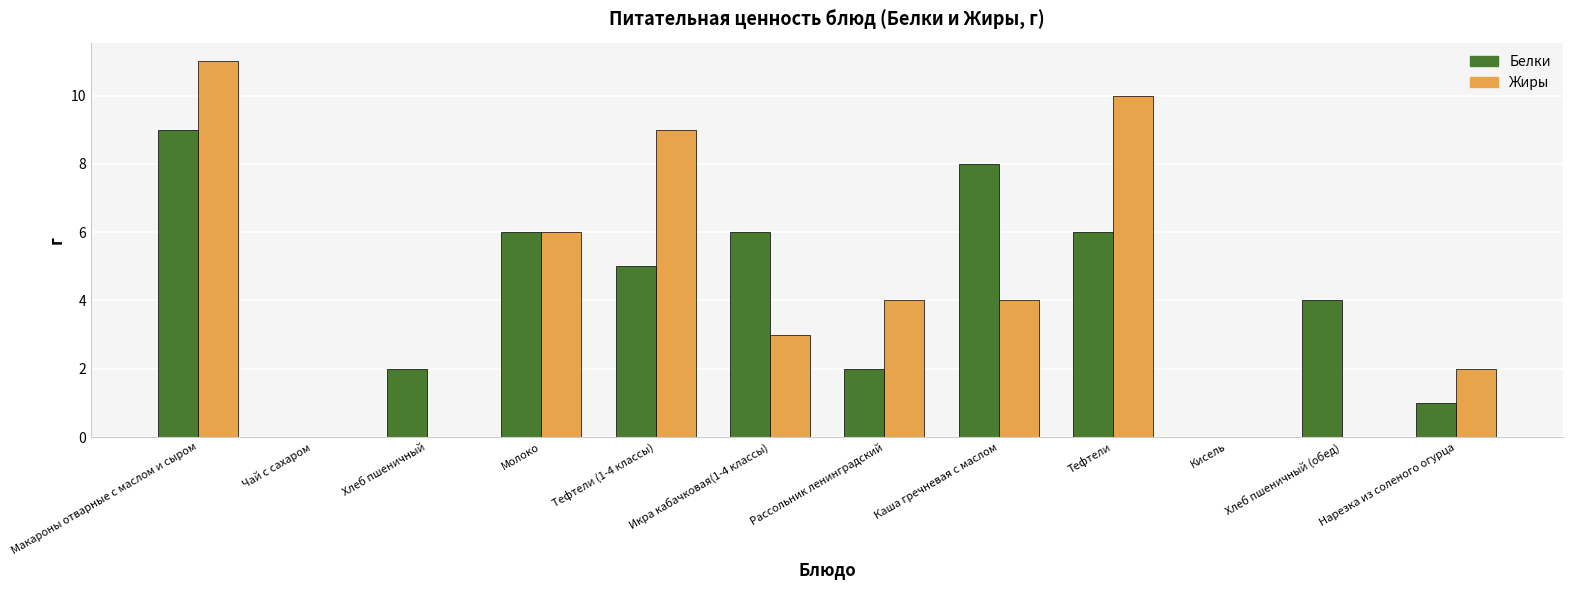

True or false: Белки has a value of 1 at Нарезка из соленого огурца.

True